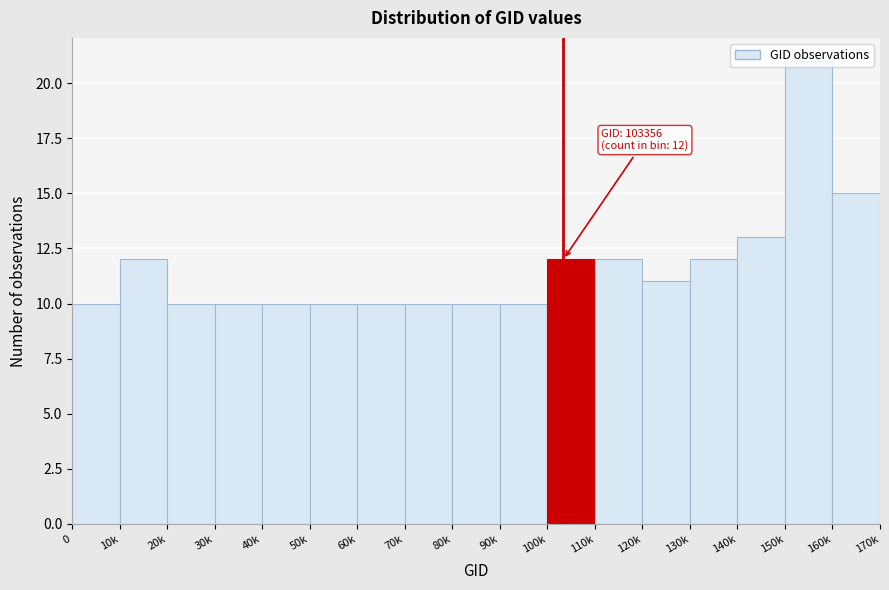

What is the sum of all values?

198